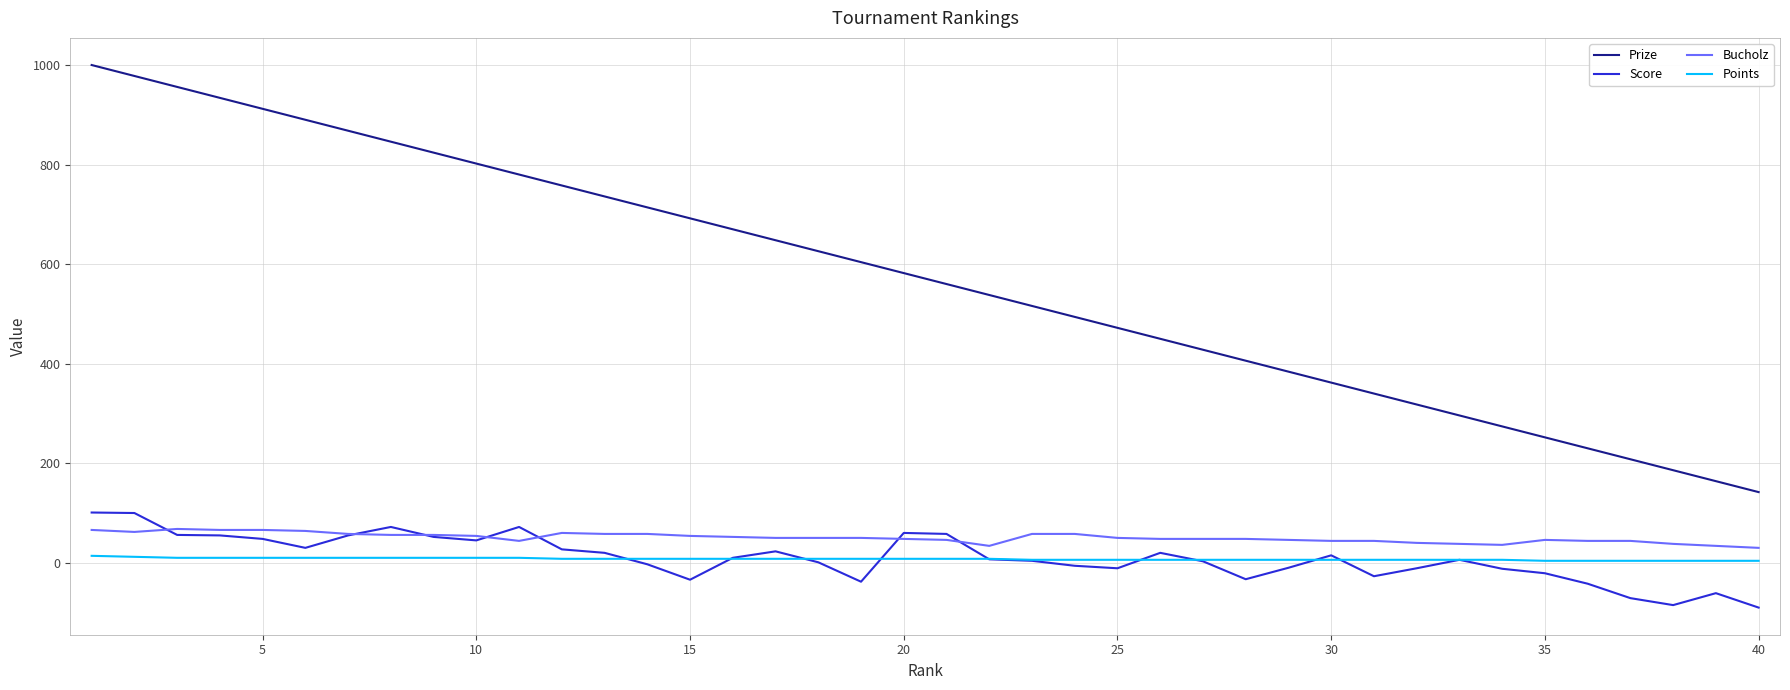

True or false: Prize and Score intersect in this chart.

False